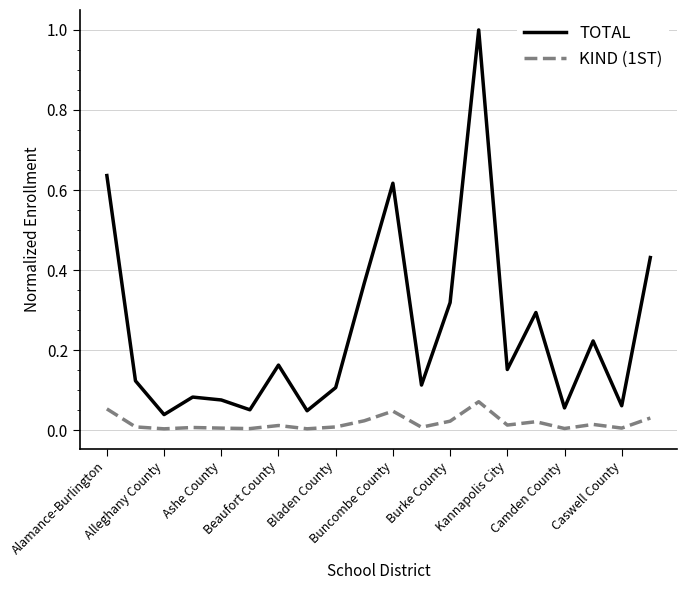

Rank the series by their maximum value, from lowest to highest.

KIND (1ST), TOTAL